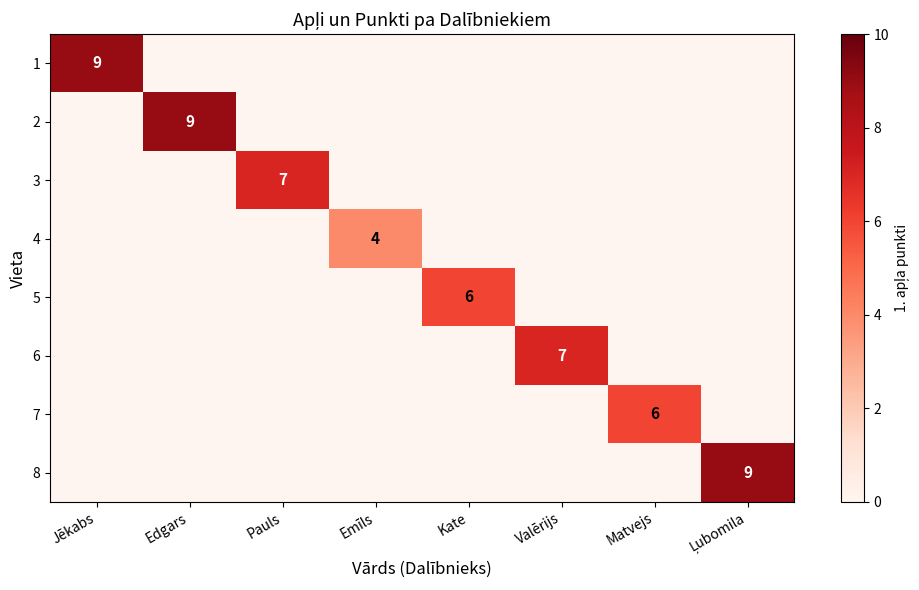

What is the total value across all series at Pauls?

7